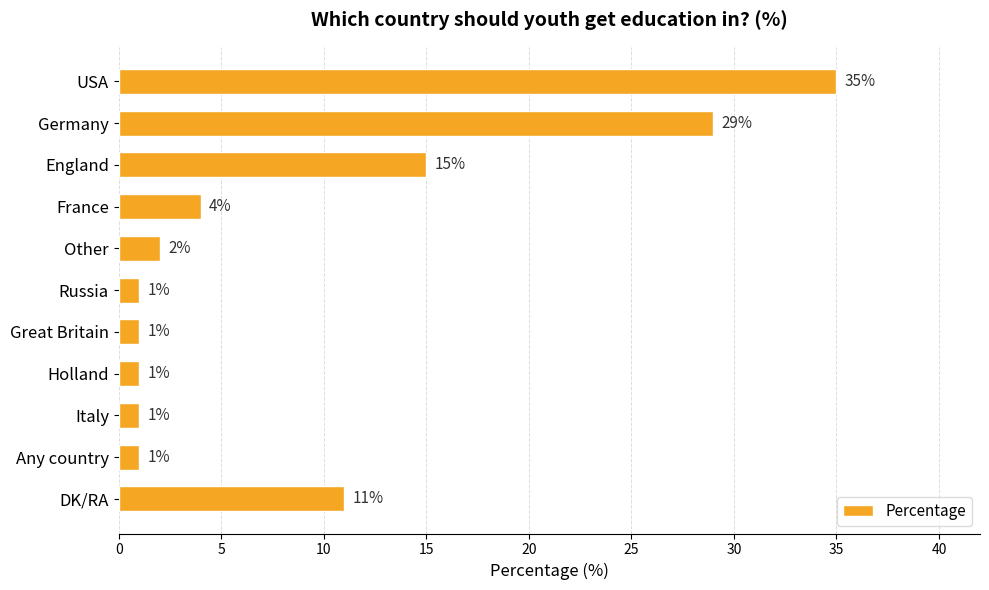

What is the change in value from Other to DK/RA?

+9